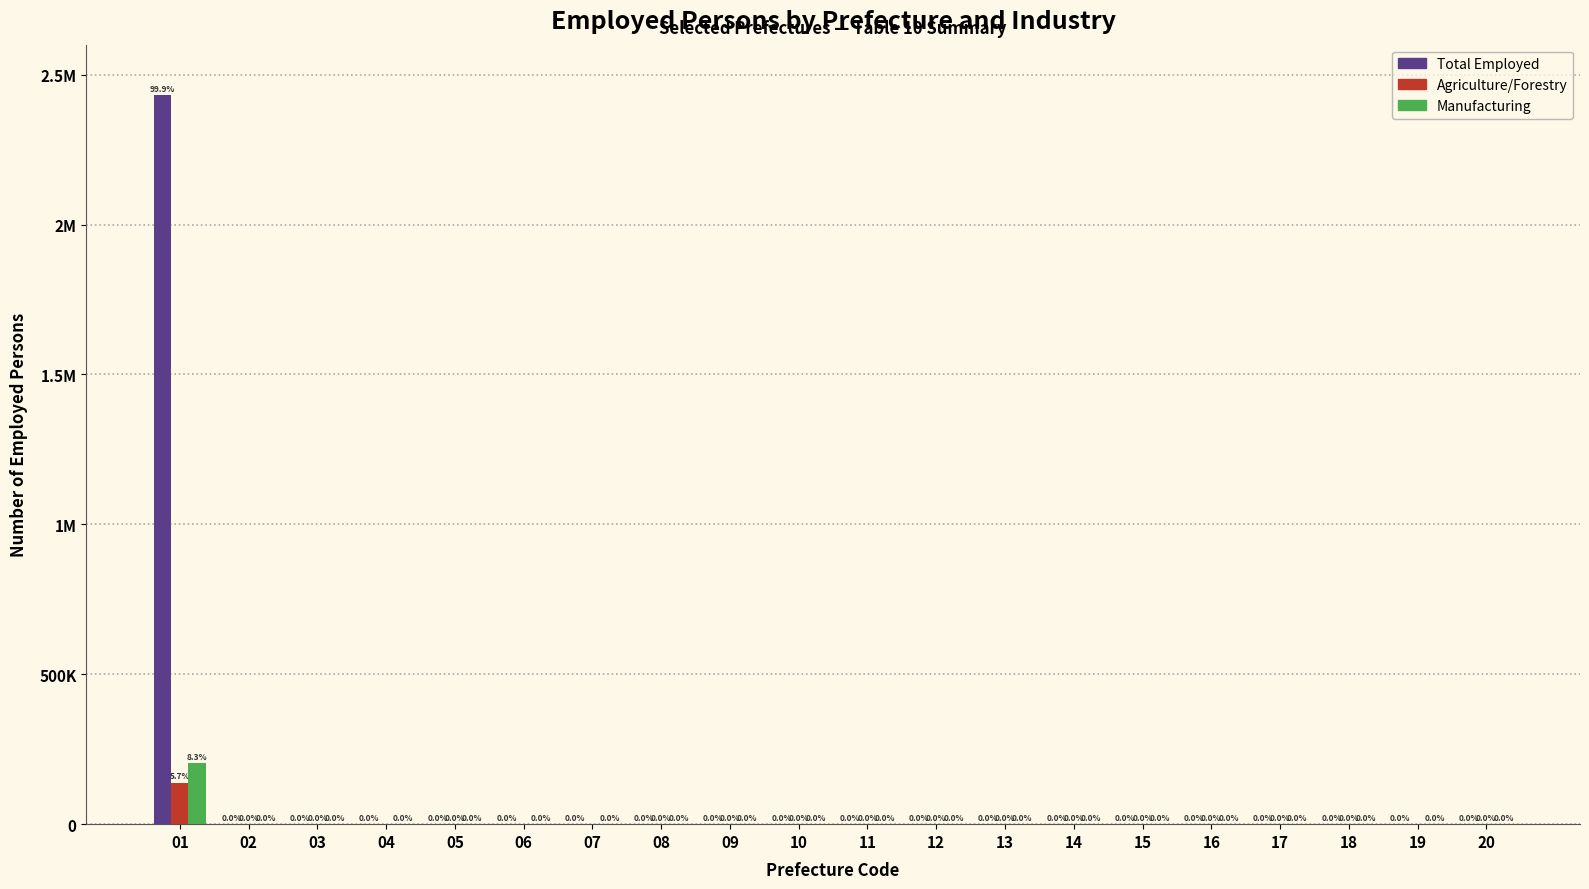

What is the difference between the maximum and second lowest values in the Agriculture/Forestry series?

138849